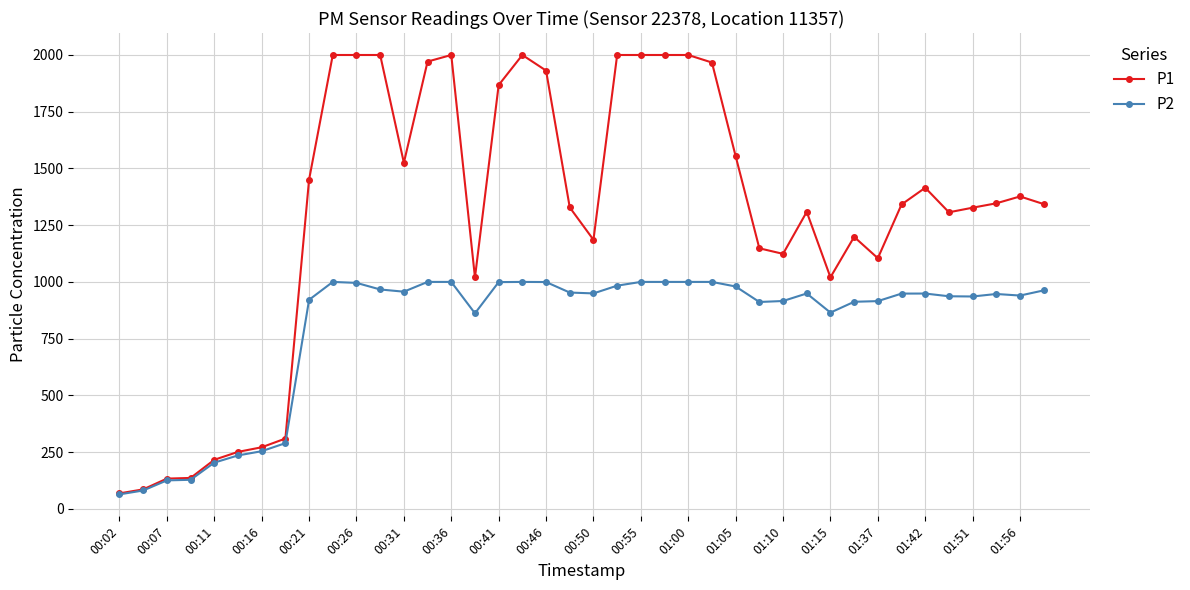

What is the sum of all P1 values?

51627.9